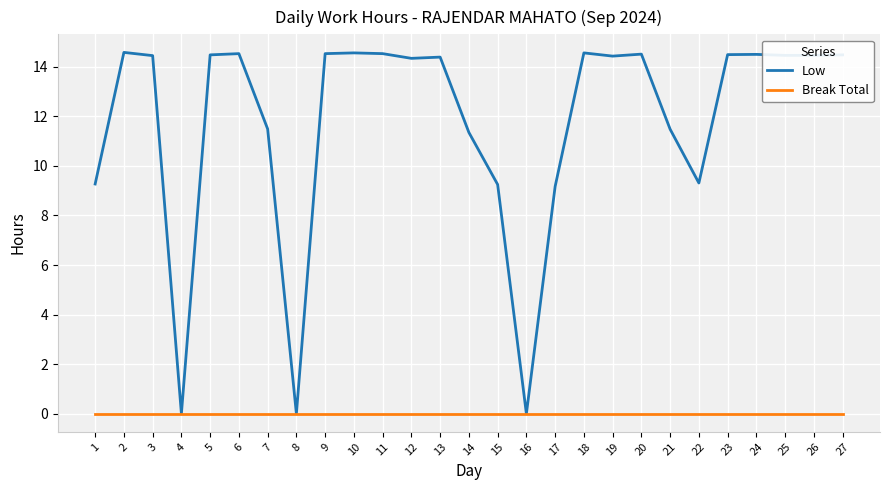

True or false: Break Total has a value of 0.0 at 20.

True